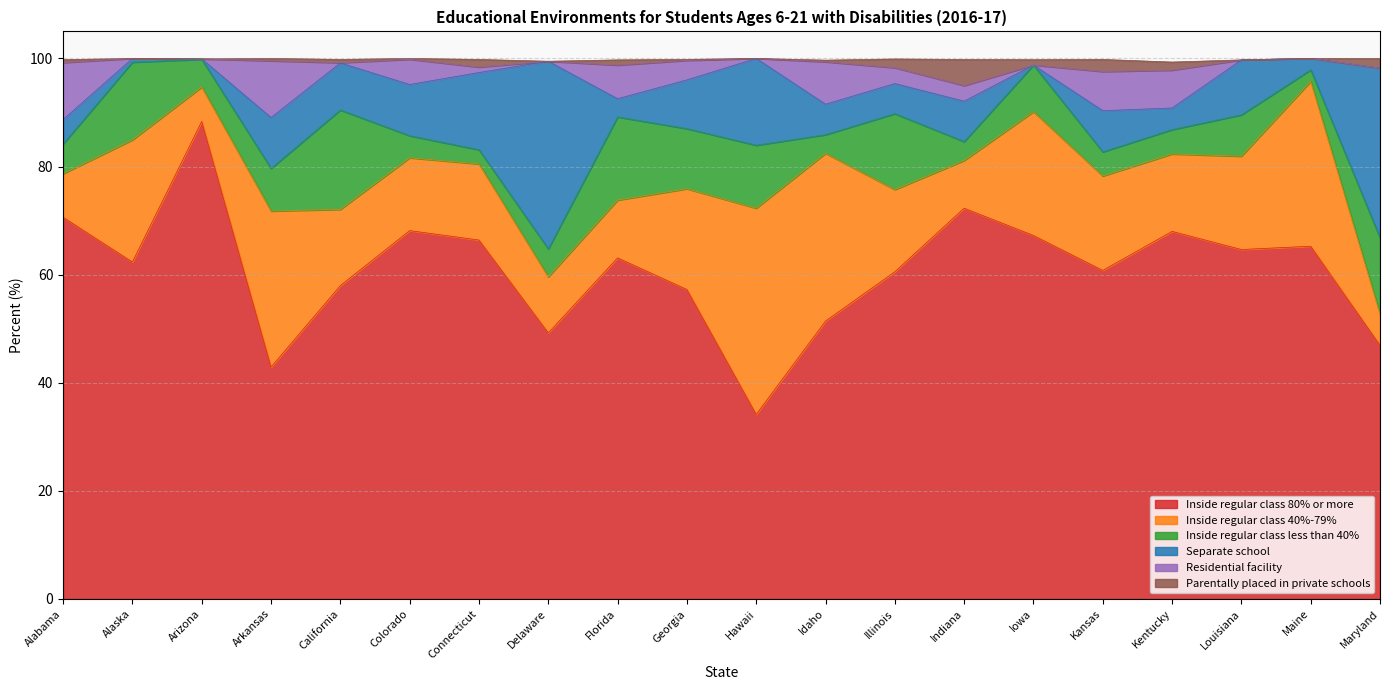

Reading right to left, list all the values displayed in this chart.

Inside regular class 80% or more: 46.9	65.2	64.7	68.0	60.8	67.2	72.3	60.5	51.4	34.1	57.2	63.1	49.2	66.4	68.1	58.0	42.9	88.3	62.3	70.6
Inside regular class 40%-79%: 5.8	30.5	17.3	14.3	17.5	22.9	8.8	15.2	31.0	38.1	18.6	10.7	10.4	14.1	13.5	14.1	28.9	6.4	22.6	8.1
Inside regular class less than 40%: 14.1	2.1	7.7	4.5	4.5	8.6	3.5	14.0	3.5	11.7	11.1	15.4	5.2	2.6	4.1	18.4	7.9	5.1	14.4	5.5
Separate school: 31.4	2.1	10.2	4.0	7.6	0.0	7.5	5.6	5.6	16.1	9.0	3.4	34.7	14.3	9.5	8.7	9.4	0.1	0.7	4.5
Residential facility: 0.0	0.0	0.0	7.0	7.2	0.0	2.9	2.9	7.8	0.0	3.6	6.2	0.0	1.0	4.7	0.0	10.5	0.0	0.0	10.6
Parentally placed in private schools: 1.8	0.0	0.0	1.5	2.2	1.0	4.8	1.6	0.3	0.0	0.2	1.0	0.0	1.4	0.2	0.6	0.4	0.0	0.0	0.5